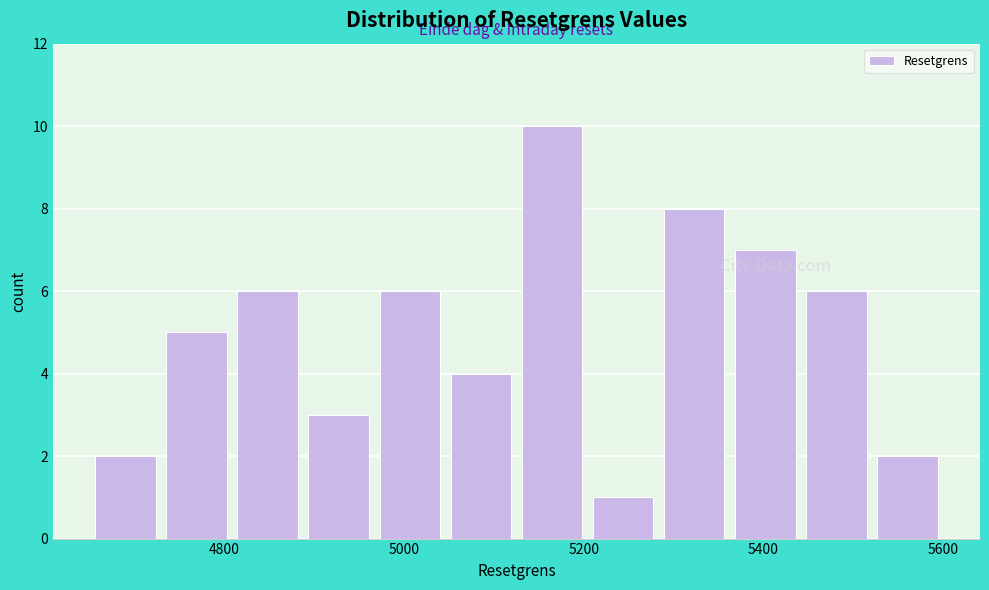

Around what value on the x-axis is the tallest bar? Give the approximate position of its centre, as read against the axis.

5160